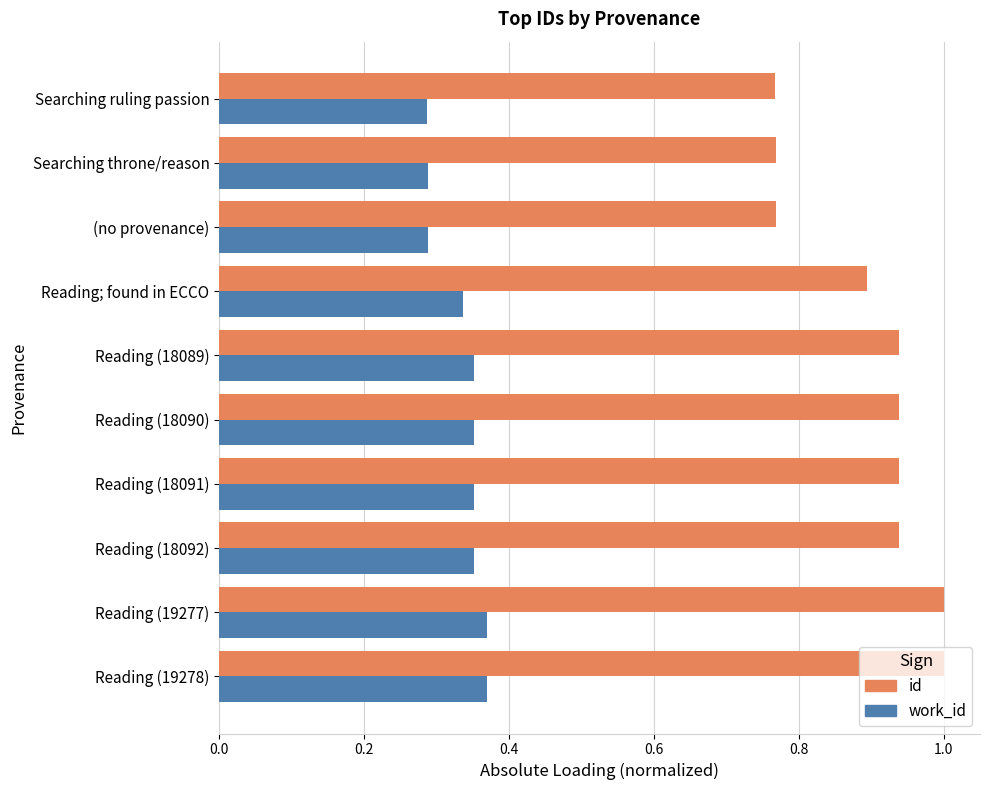

What is the total value across all series at Reading (18090)?

1.3